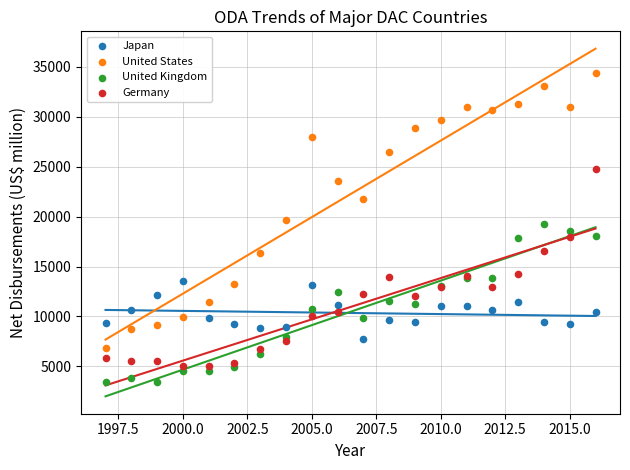

Which series reaches the maximum Y coordinate?

United States